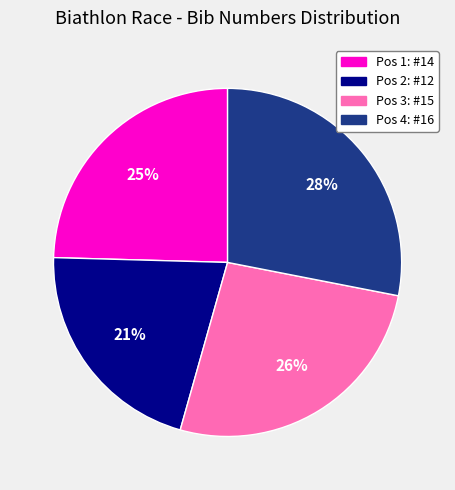

To the nearest percent, what is the average slice percentage?

25%